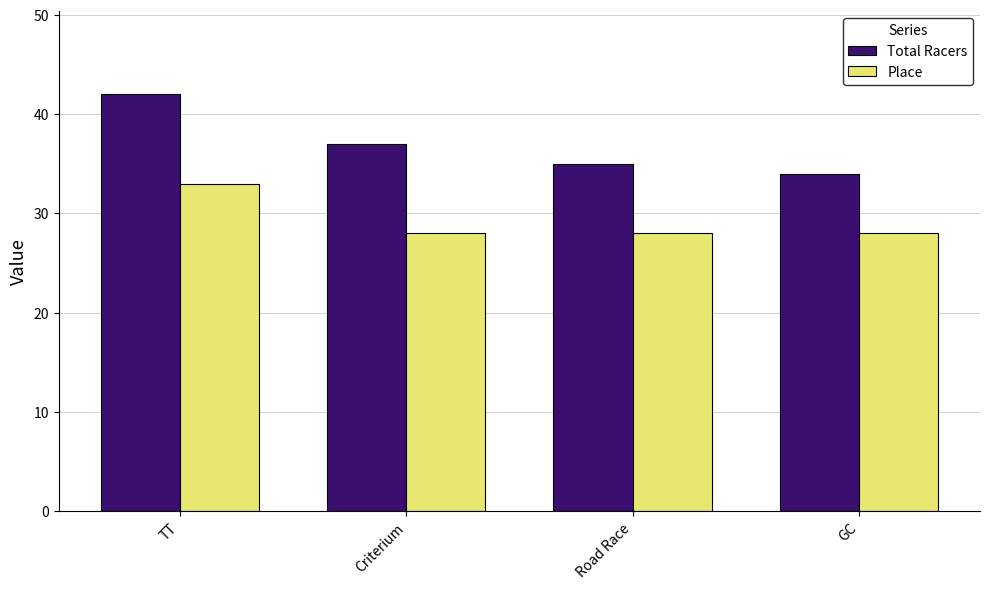

Reading right to left, list all the values displayed in this chart.

Total Racers: 34	35	37	42
Place: 28	28	28	33